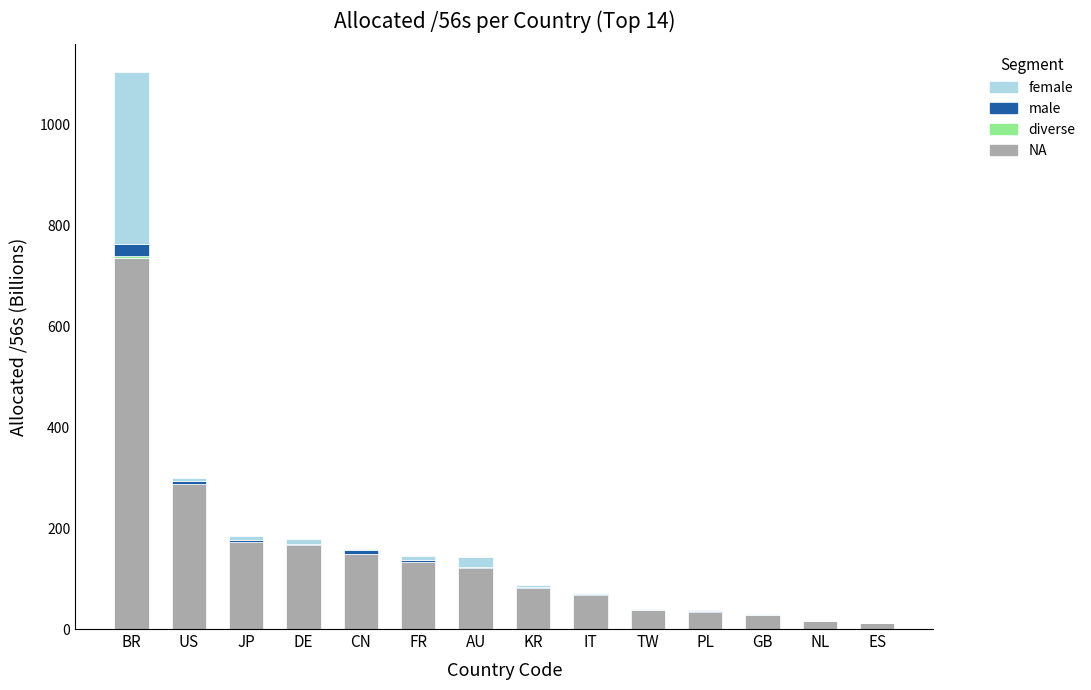

What is the highest value of the NA series?

734.7